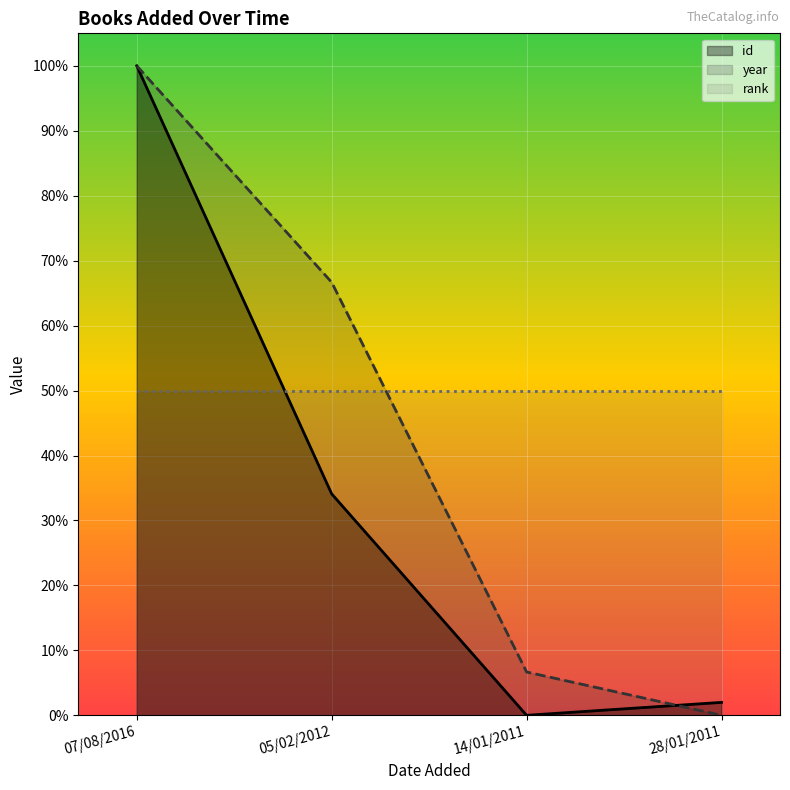

What is the average value of the year series?

0.4